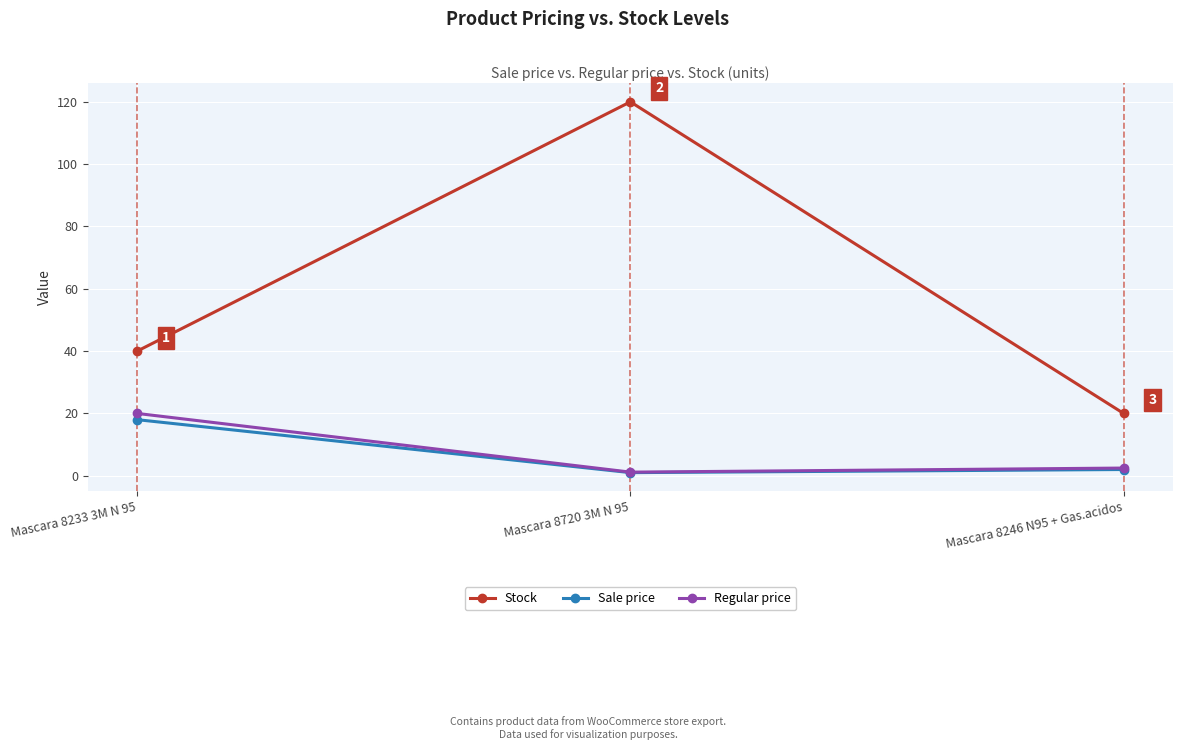

What value does the Regular price series have at Mascara 8246 N95 + Gas.acidos?

2.5